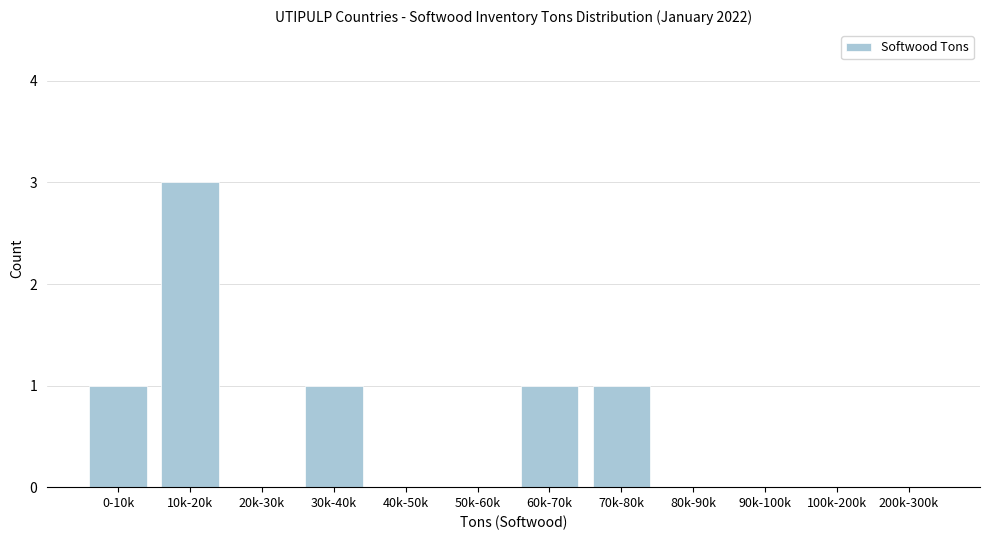

Reading right to left, list all the values displayed in this chart.

200k-300k=0	100k-200k=0	90k-100k=0	80k-90k=0	70k-80k=1	60k-70k=1	50k-60k=0	40k-50k=0	30k-40k=1	20k-30k=0	10k-20k=3	0-10k=1